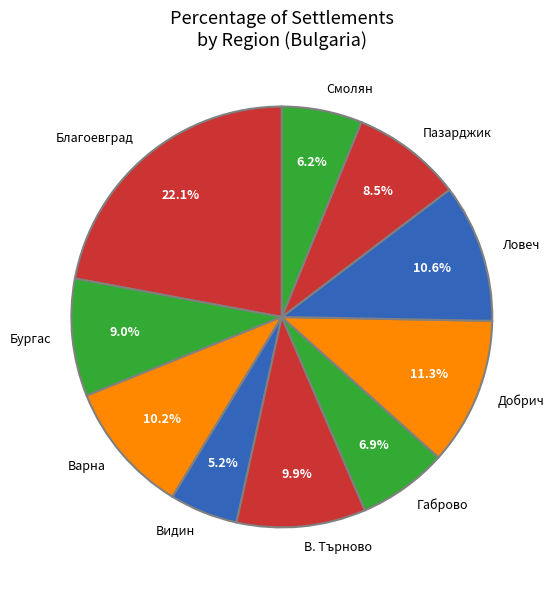

Which category has the biggest portion of the pie?

Благоевград